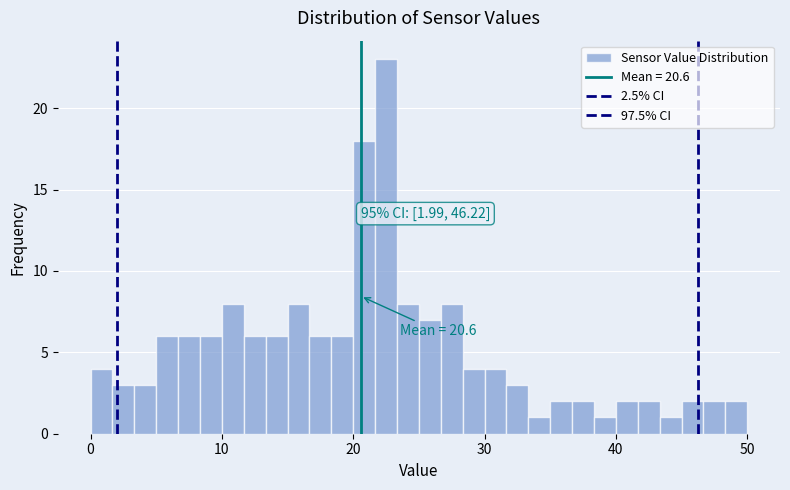

Around what value on the x-axis is the tallest bar? Give the approximate position of its centre, as read against the axis.

23